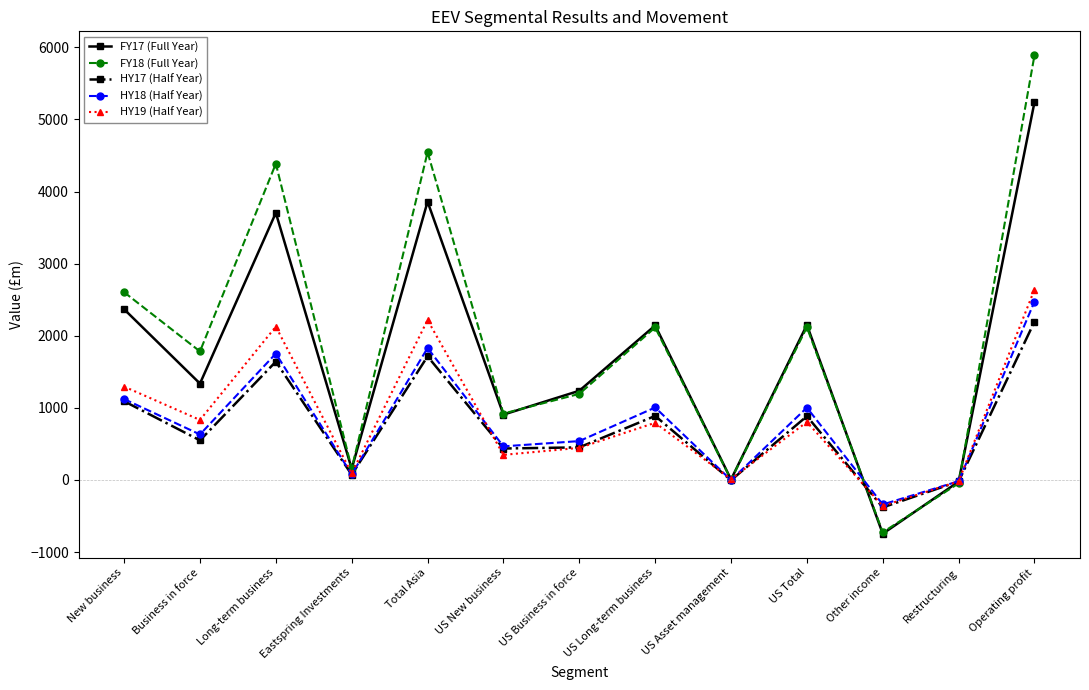

How many data points in HY17 (Half Year) are less than 549?

6